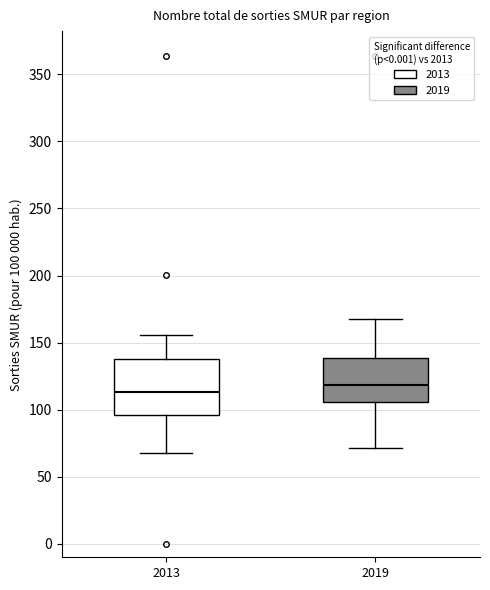

Reading left to right, transcribe this box plot: for each box, give where its median line is, the range the box spans, and where its two whiskers end, as read against the y-axis. The values are not printed on the chart, so give them approximately, as read against the axis.

2013: median 115, box 95 to 140, whiskers 65 to 155
2019: median 120, box 105 to 140, whiskers 70 to 165